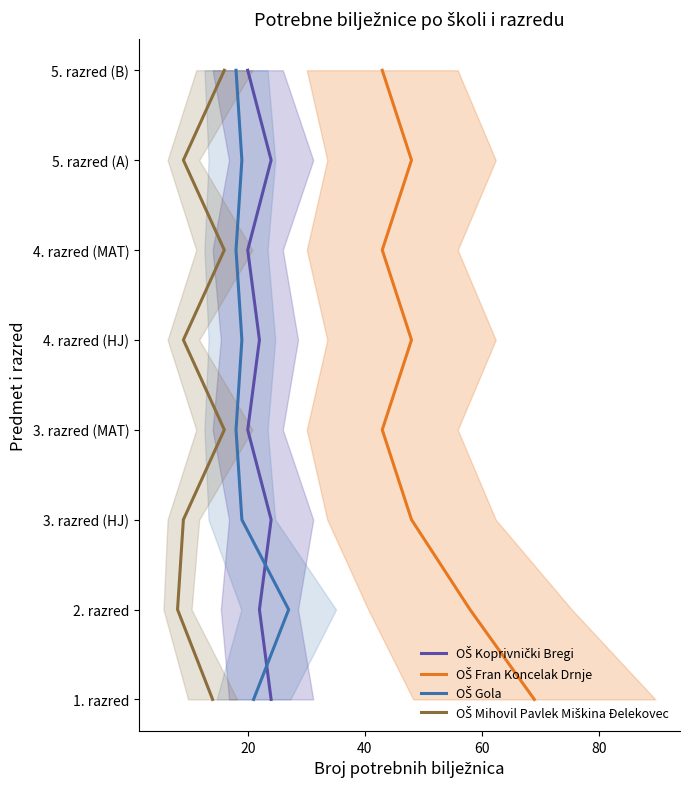

Is the value of OŠ Mihovil Pavlek Miškina Đelekovec at 20 greater than the value of OŠ Gola at 6?

No